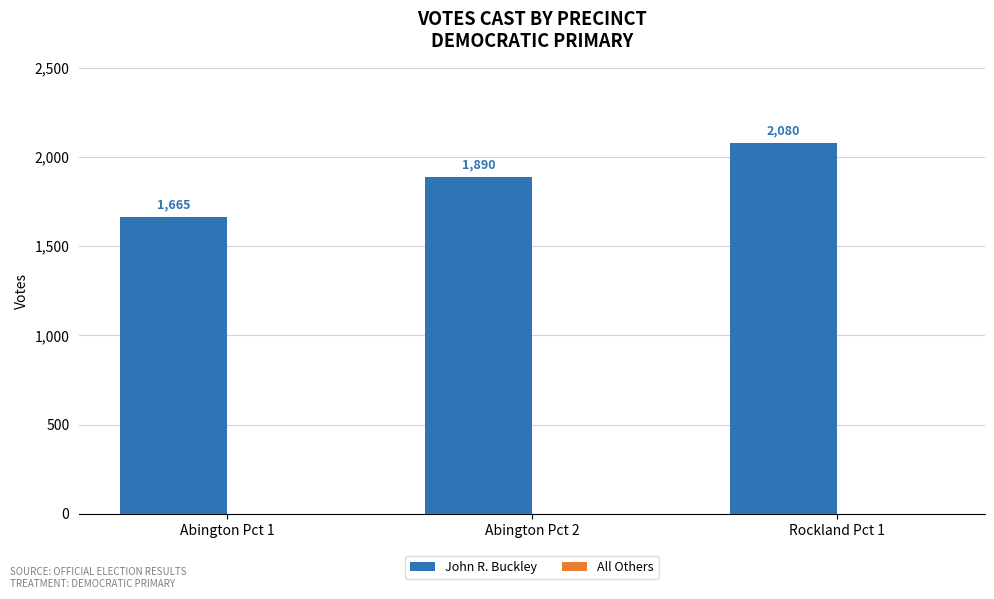

Reading left to right, transcribe all the data shown in this chart.

Abington Pct 1=1665	Abington Pct 2=1890	Rockland Pct 1=2080